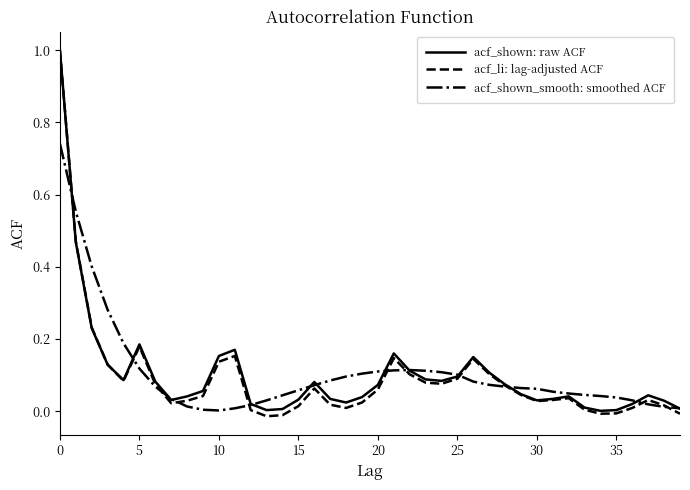

What is the maximum value shown in the chart?

1.0